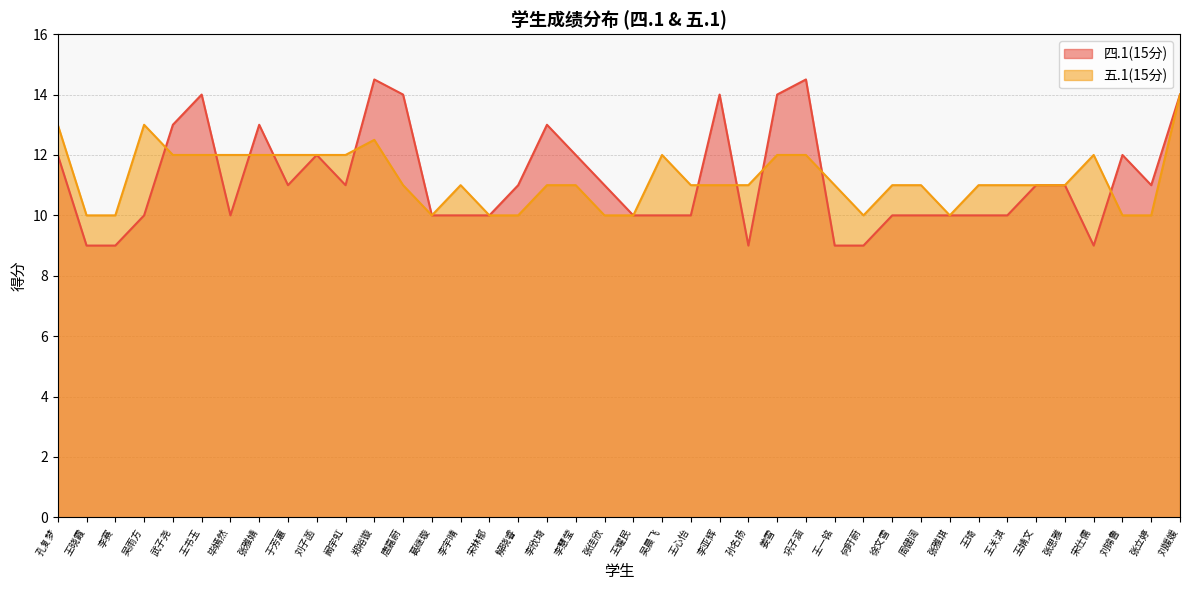

Rank the series by their average value, from lowest to highest.

四.1(15分), 五.1(15分)